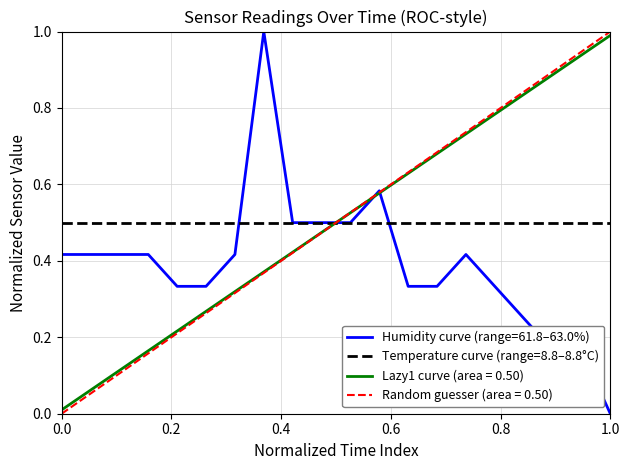

Is it true that the value at 00:11 is 0.3?

True